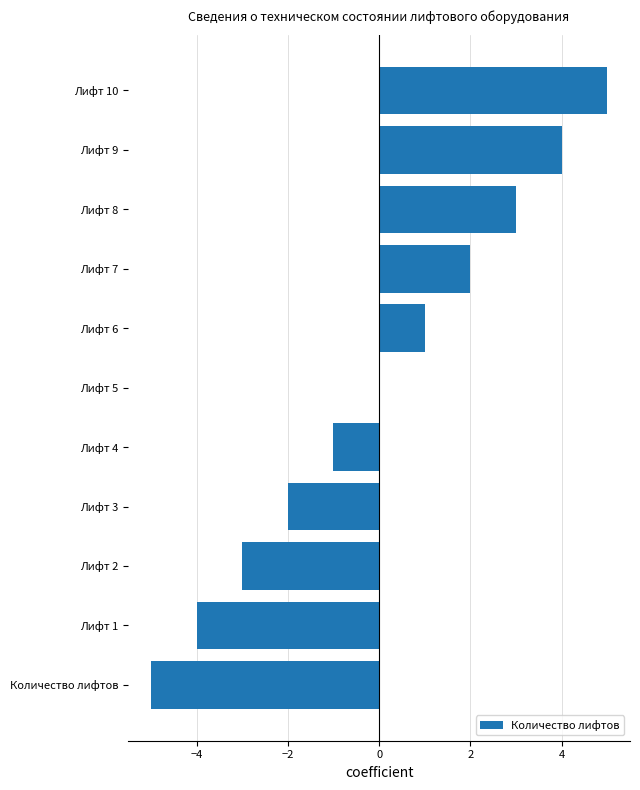

How many data points does each series have?

11